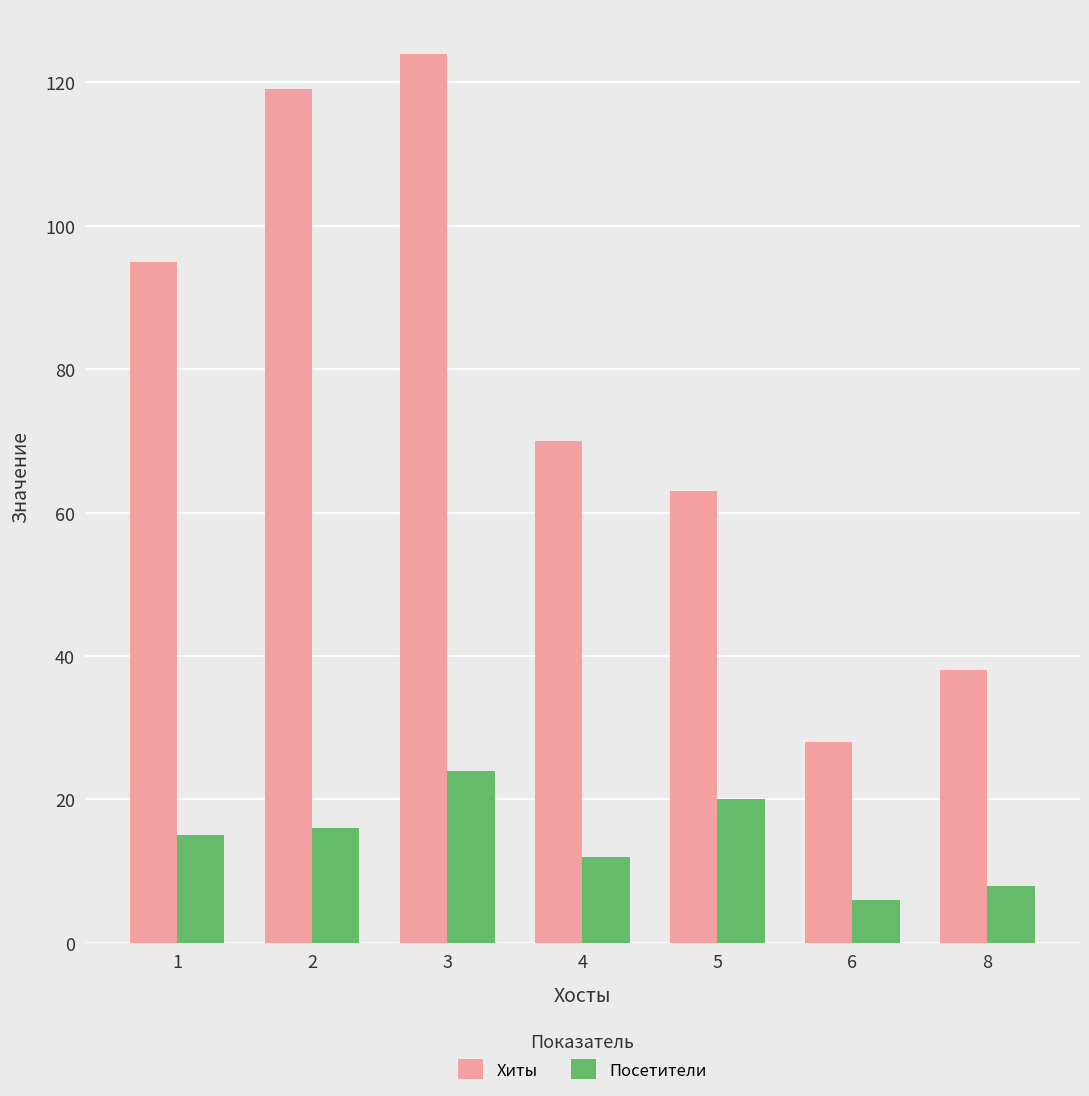

True or false: Посетители has a value of 8 at 8.

True